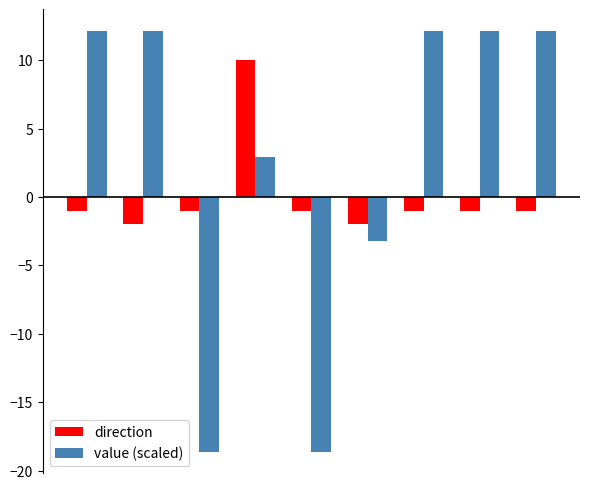

Which series has the largest total across all categories?

value (scaled)